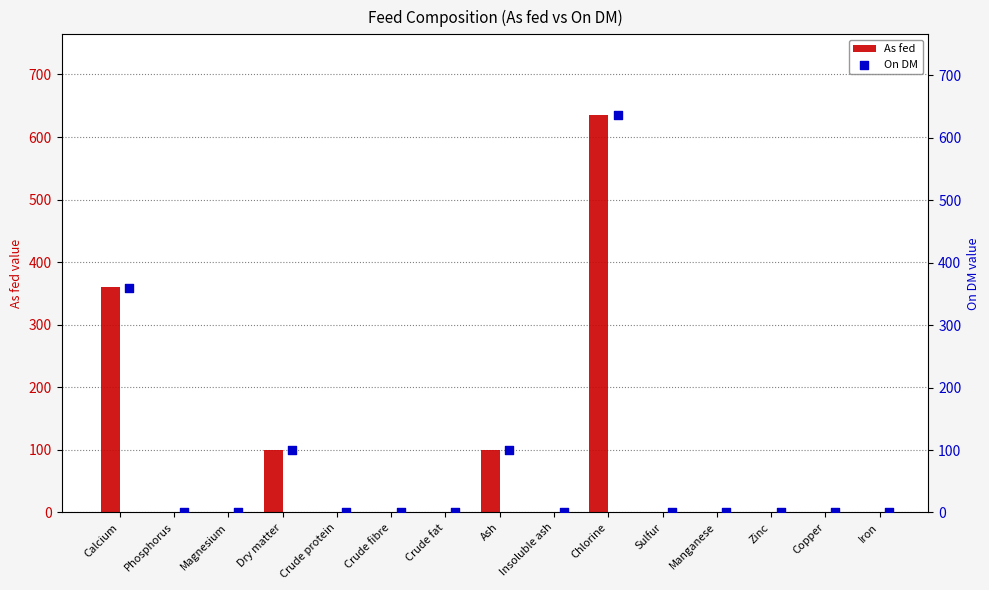

Which series reaches the maximum Y coordinate?

On DM